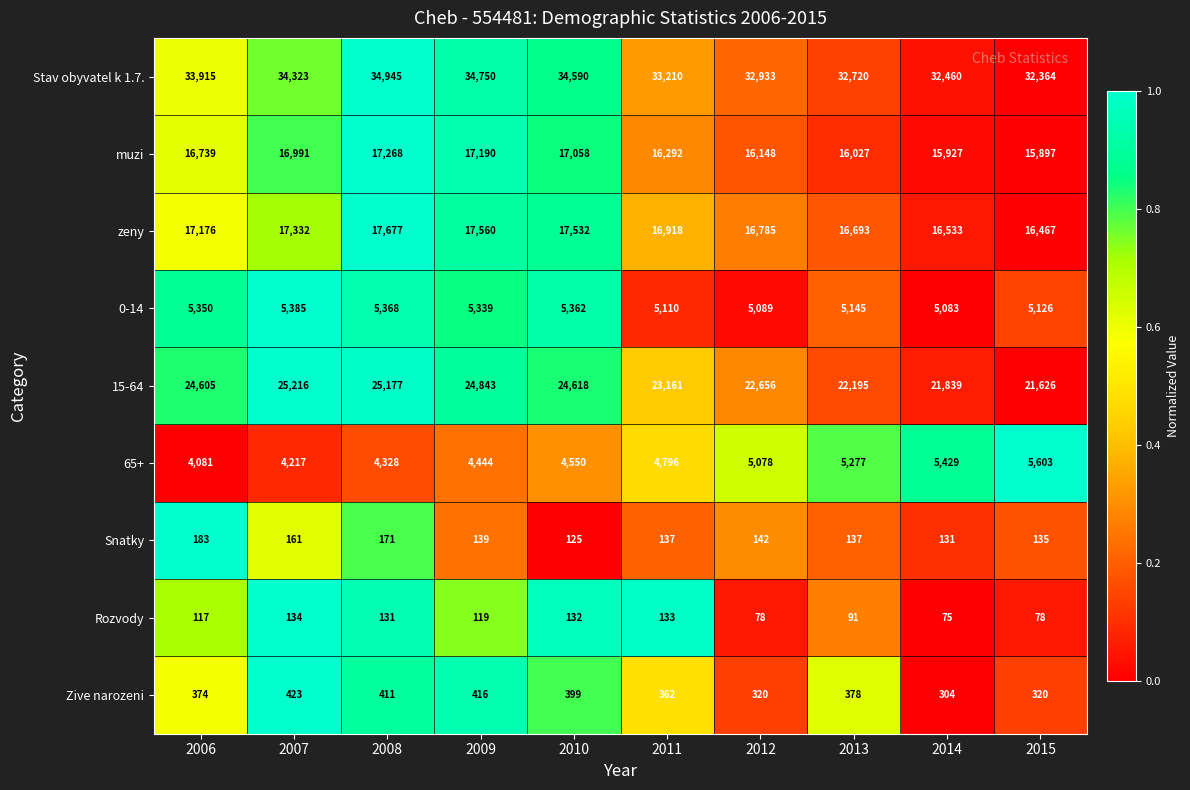

Which series has the largest range (max minus min)?

15-64